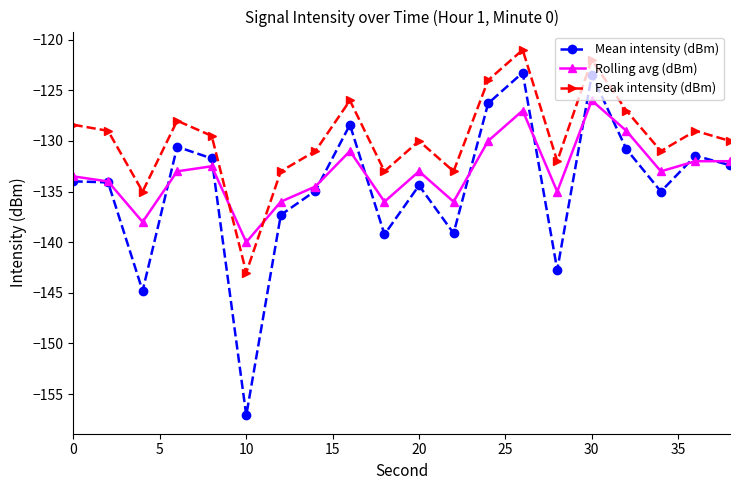

List the series in order of their peak value, highest first.

Peak intensity (dBm), Mean intensity (dBm), Rolling avg (dBm)